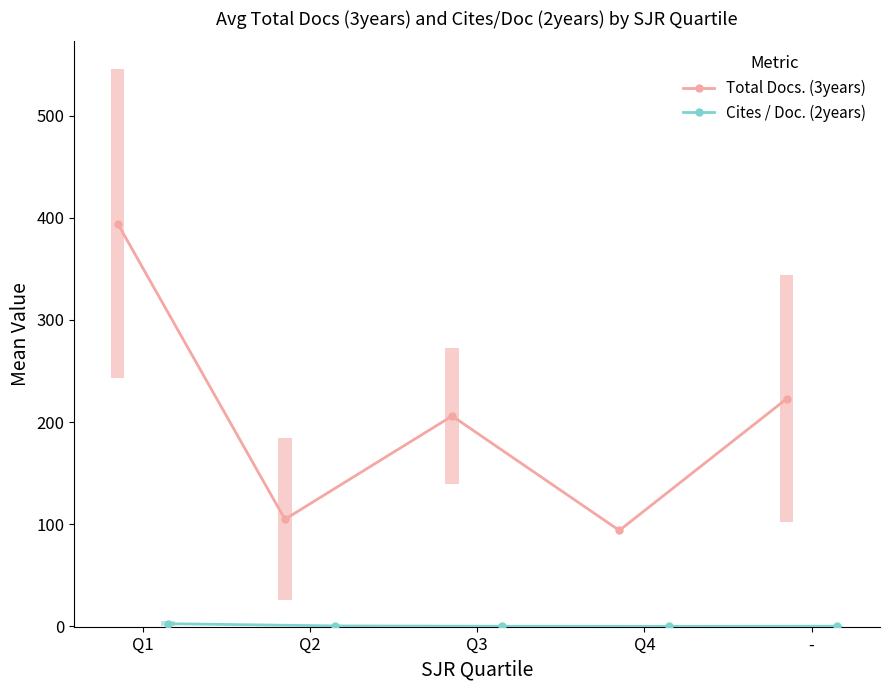

Where is Cites / Doc. (2years) nearest to the value 1?

Q2